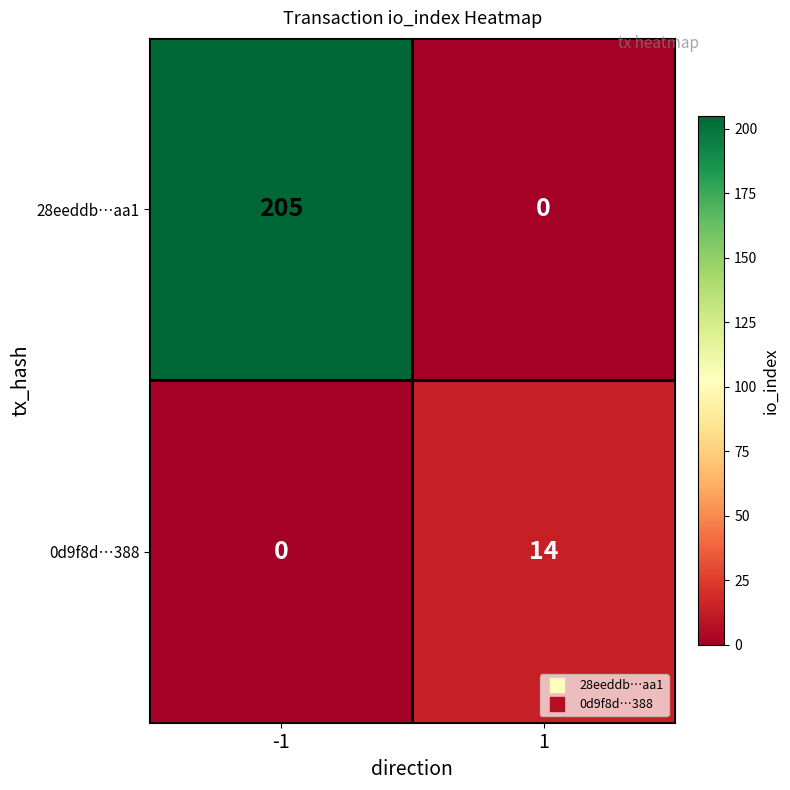

Rank the series at -1 from highest to lowest value.

28eeddb…aa1, 0d9f8d…388